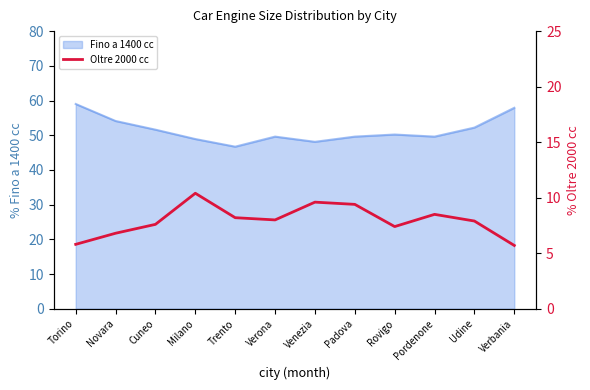

True or false: Fino a 1400 cc has a value of 23.7 at Verona.

False